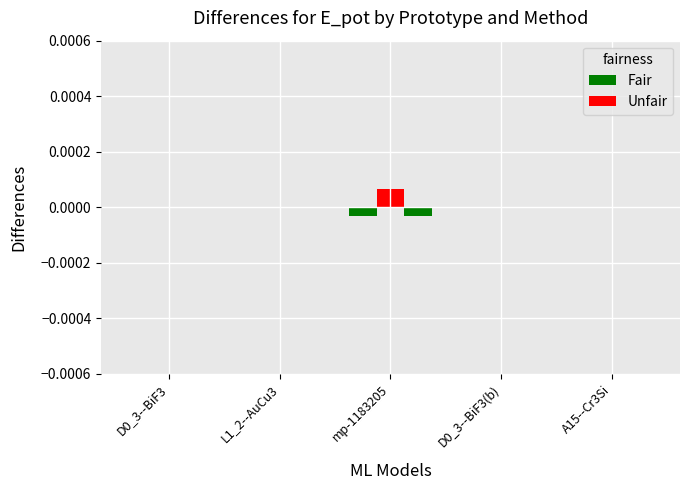

Does the chart contain stacked bars?

No